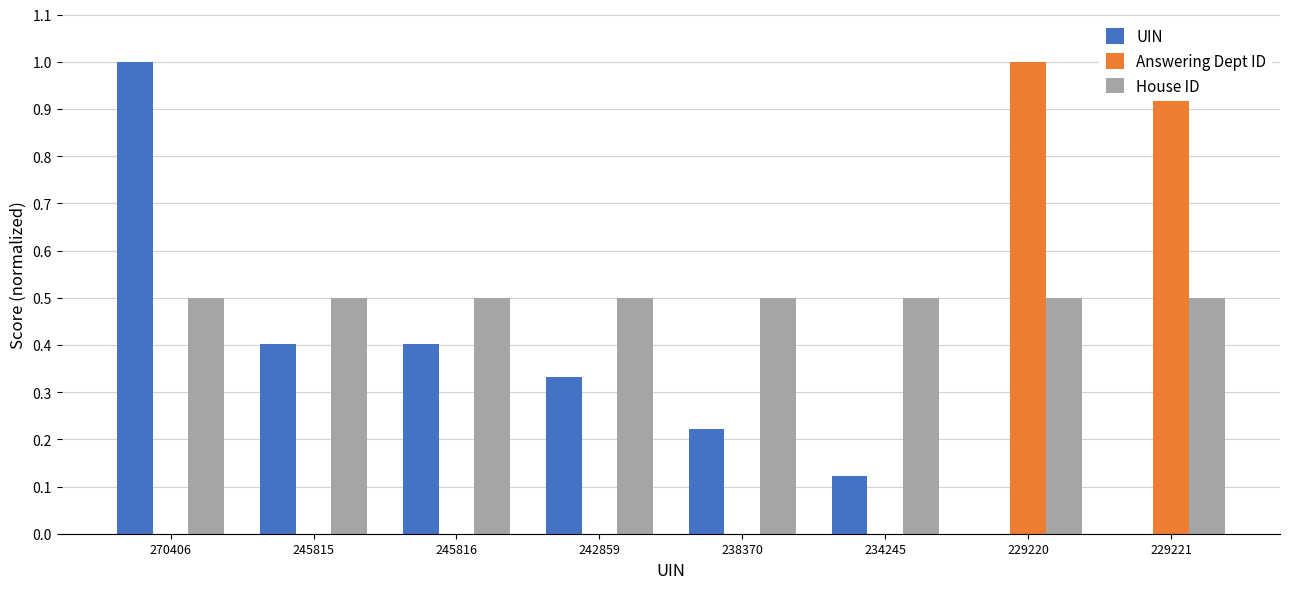

Which series has the largest range (max minus min)?

UIN